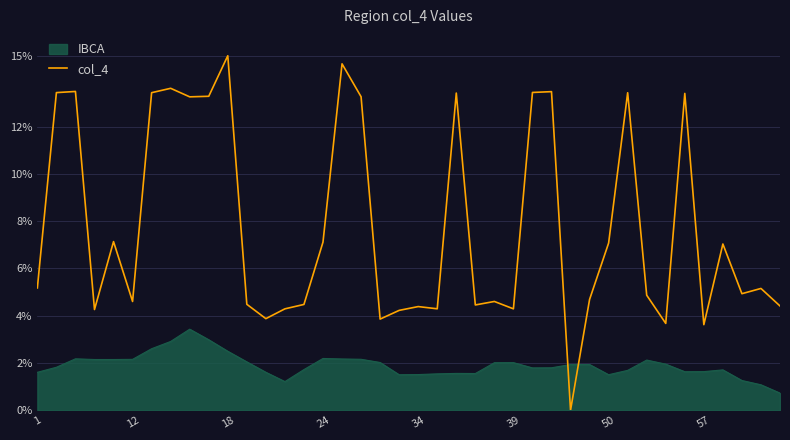

True or false: col_4 and IBCA cross at least once.

True